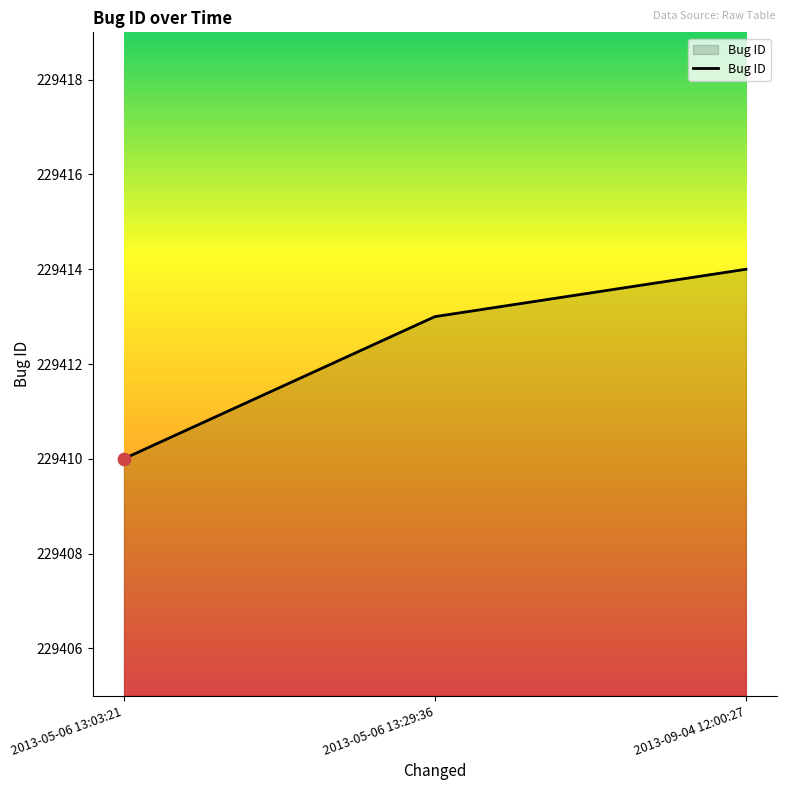

Which has a higher value, 2013-05-06 13:29:36 or 2013-05-06 13:03:21?

2013-05-06 13:29:36